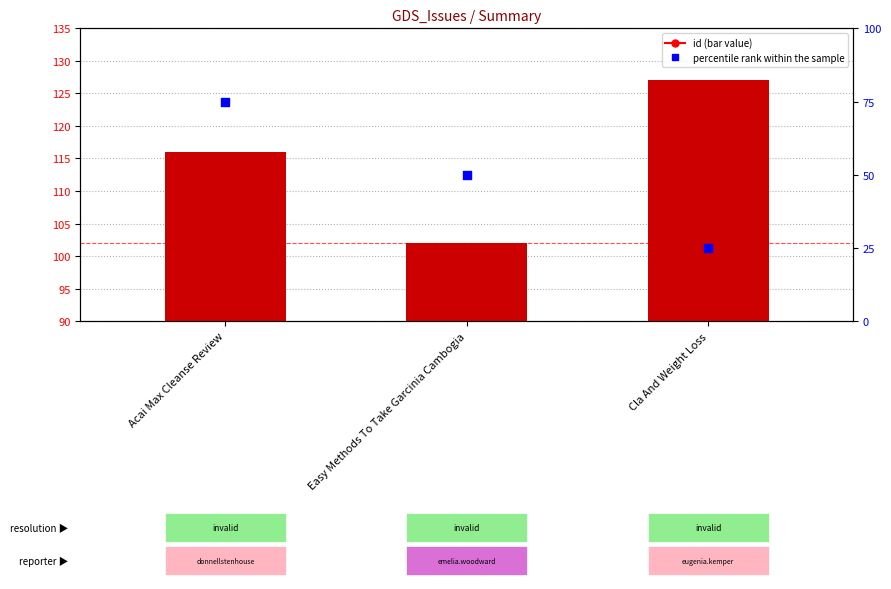

At which category is the sum across all series the highest?

Acai Max Cleanse Review